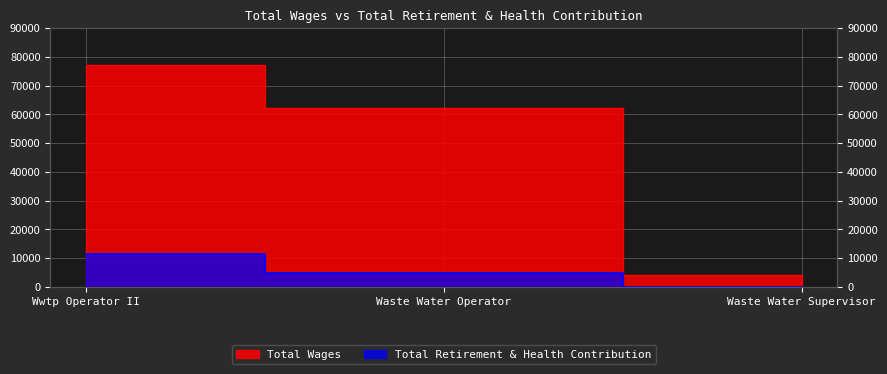

What is the label of the 1st point from the left?

Wwtp Operator II